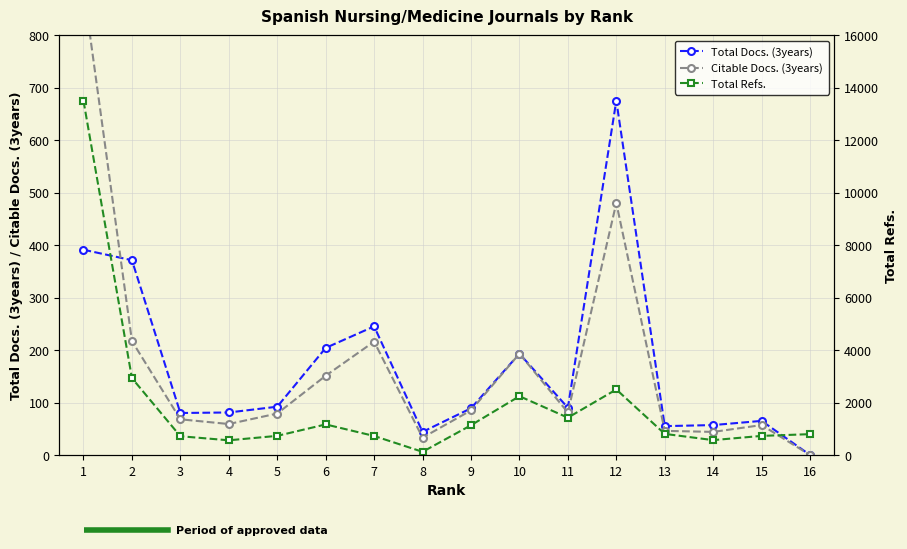

True or false: Total Docs. (3years) has more than 2 interior local peaks.

True